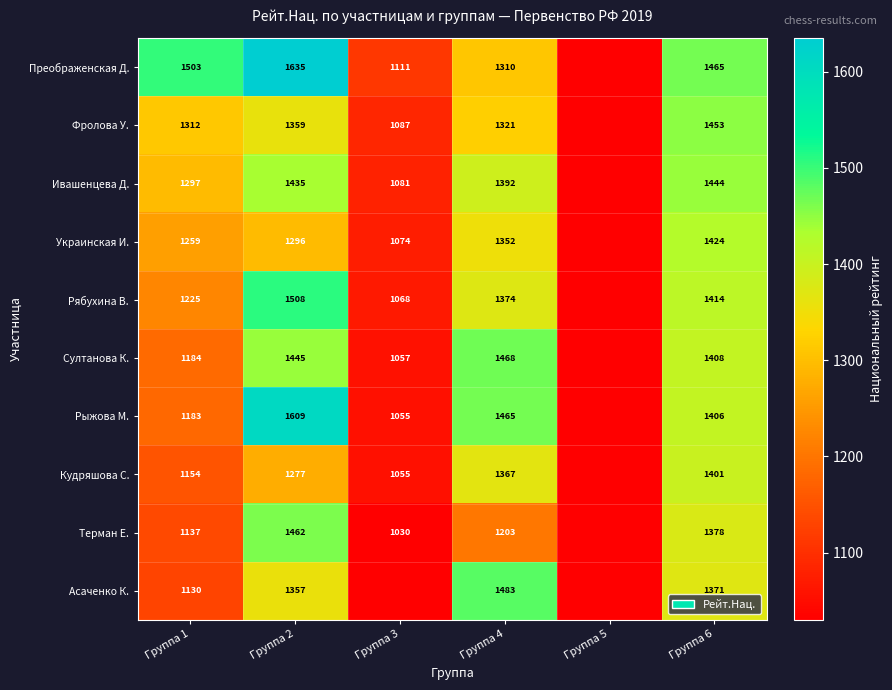

Between Группа 3 and Группа 2, which is larger?

Группа 2